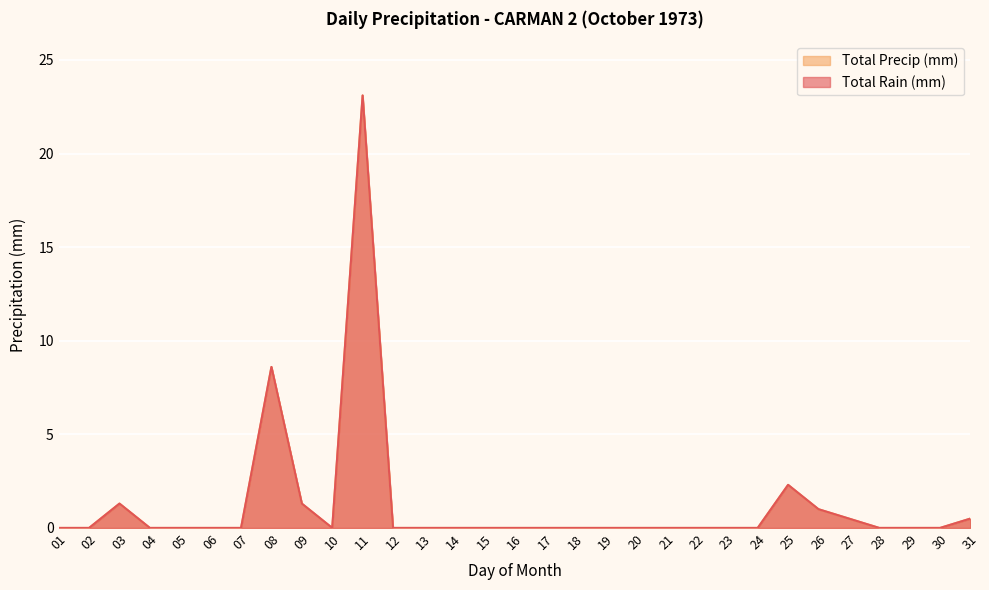

At how many categories does at least one series exceed 8?

2